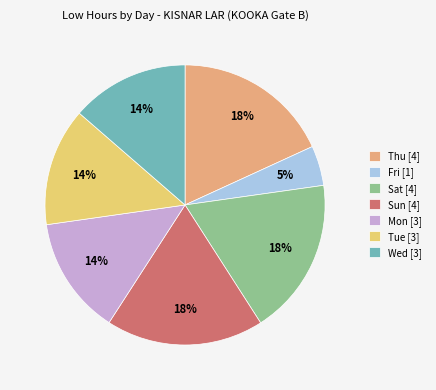

To the nearest percent, what is the average slice percentage?

14%